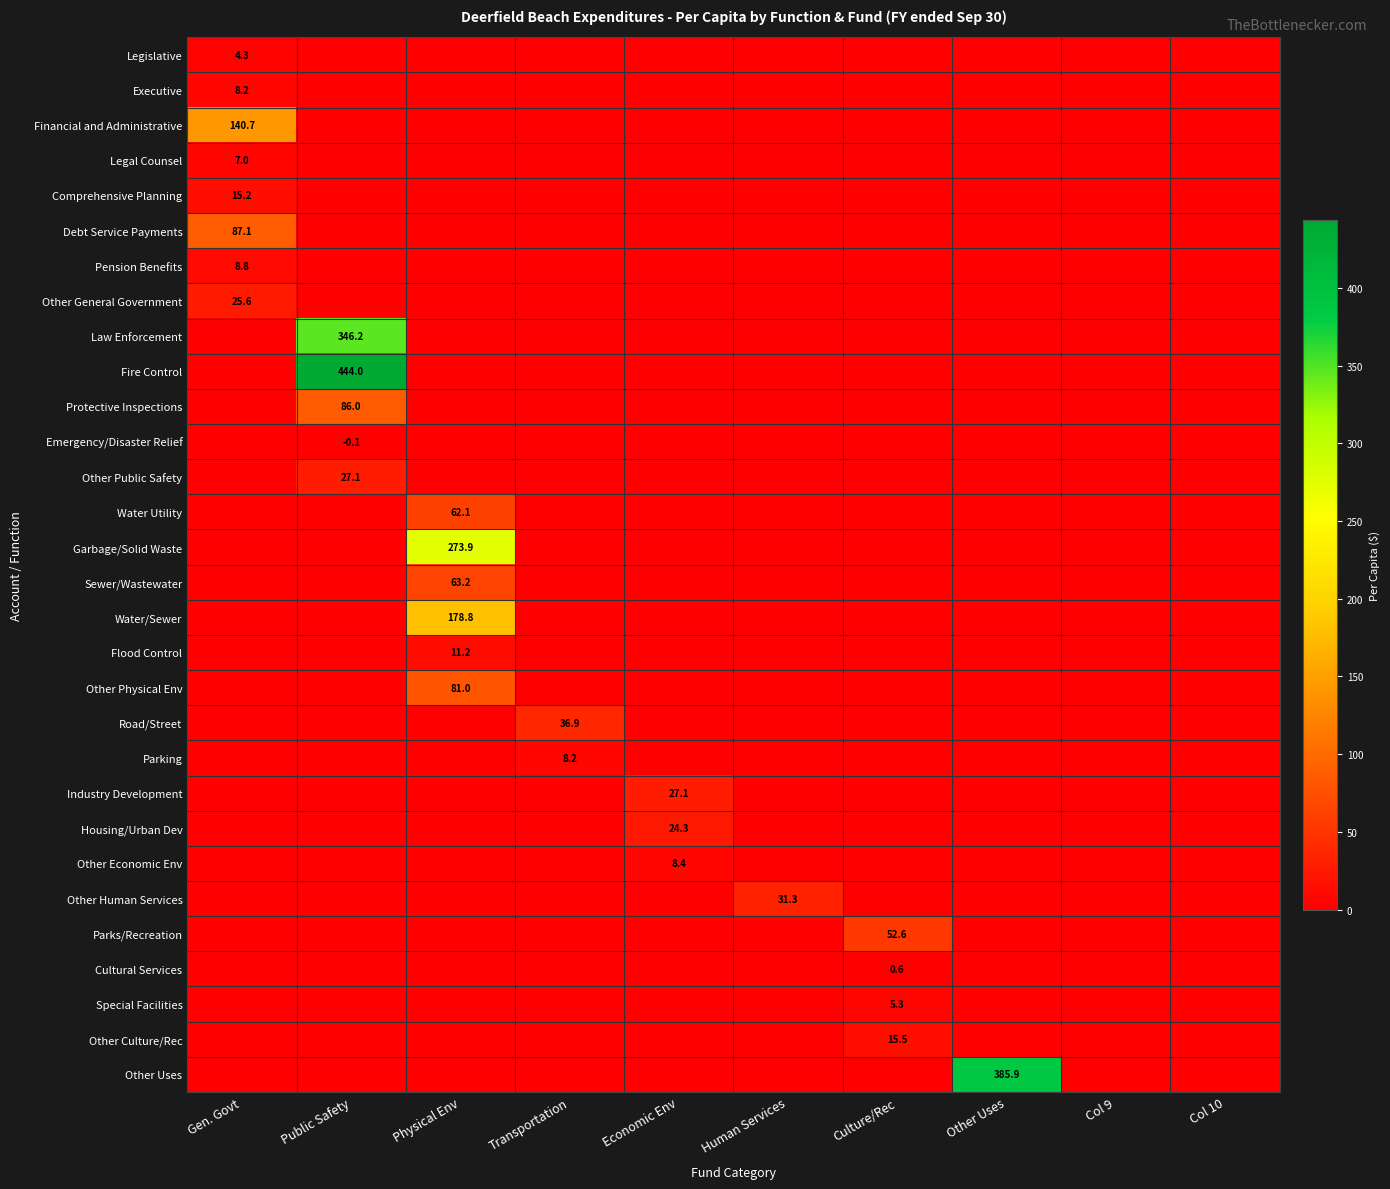

The value of Comprehensive Planning at Gen. Govt is 15.2. True or false?

True